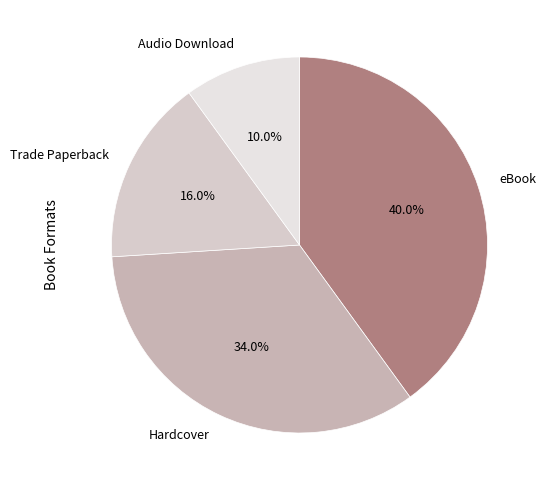

How many segments does this pie chart have?

4